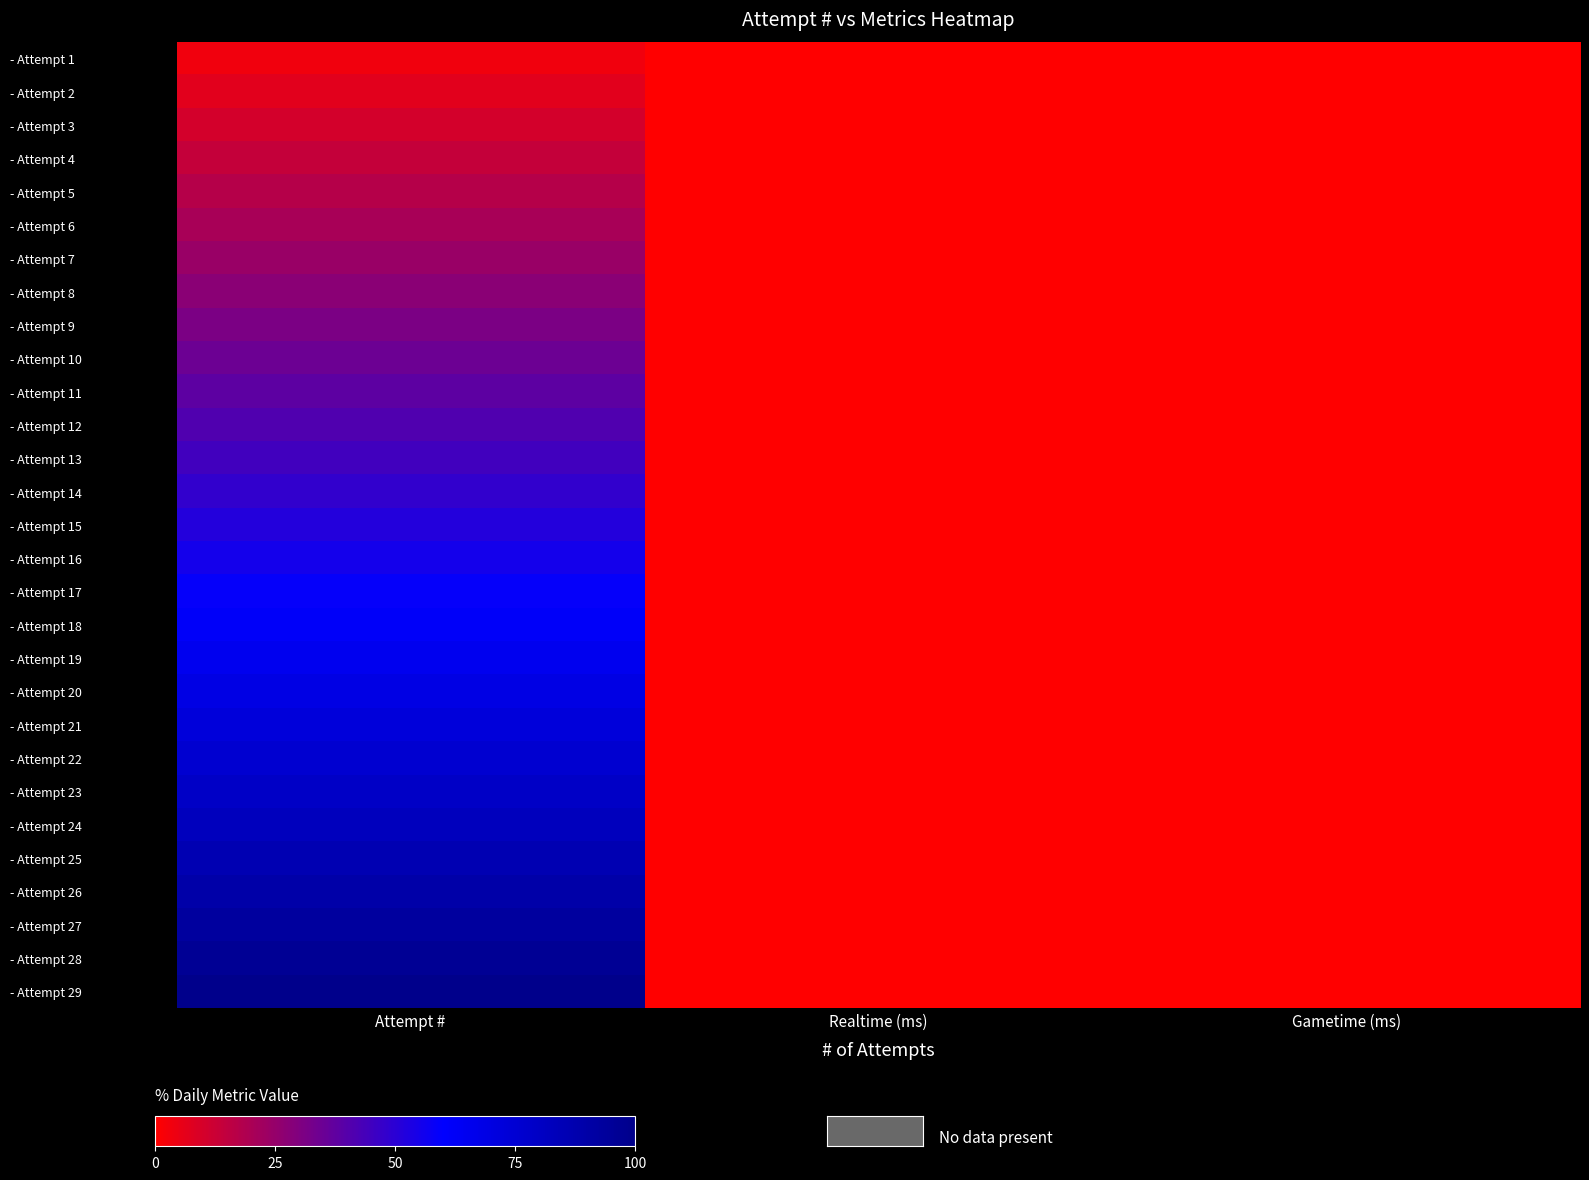

List the series in order of their peak value, lowest first.

- Attempt 1, - Attempt 2, - Attempt 3, - Attempt 4, - Attempt 5, - Attempt 6, - Attempt 7, - Attempt 8, - Attempt 9, - Attempt 10, - Attempt 11, - Attempt 12, - Attempt 13, - Attempt 14, - Attempt 15, - Attempt 16, - Attempt 17, - Attempt 18, - Attempt 19, - Attempt 20, - Attempt 21, - Attempt 22, - Attempt 23, - Attempt 24, - Attempt 25, - Attempt 26, - Attempt 27, - Attempt 28, - Attempt 29